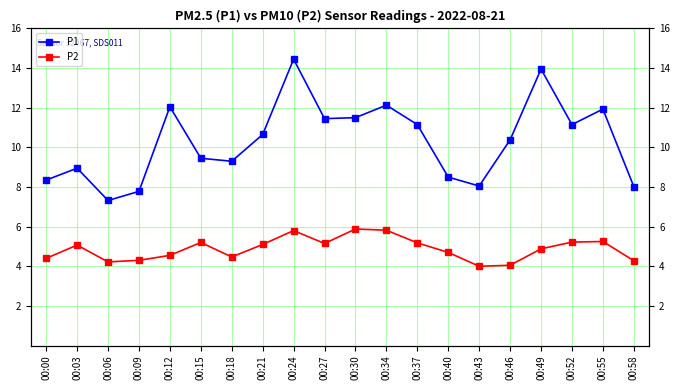

Which label corresponds to the smallest value in the chart?

00:43